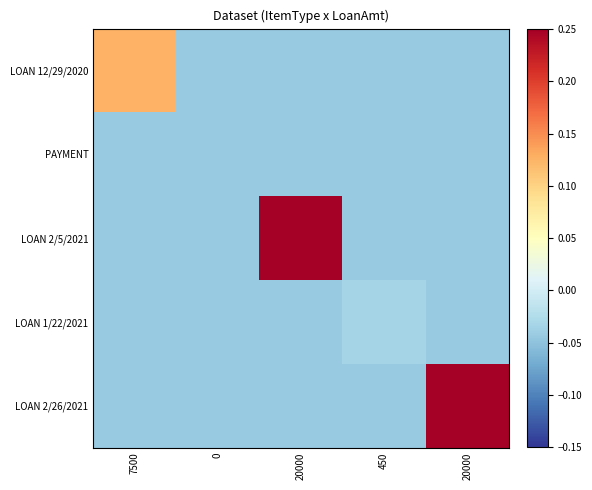

Reading left to right, what are all the values shown in this chart?

LOAN 12/29/2020: 7500=0.1	0=-0.0	20000=-0.0	450=-0.0	20000=-0.0
PAYMENT: 7500=-0.0	0=-0.0	20000=-0.0	450=-0.0	20000=-0.0
LOAN 2/5/2021: 7500=-0.0	0=-0.0	20000=0.2	450=-0.0	20000=-0.0
LOAN 1/22/2021: 7500=-0.0	0=-0.0	20000=-0.0	450=-0.0	20000=-0.0
LOAN 2/26/2021: 7500=-0.0	0=-0.0	20000=-0.0	450=-0.0	20000=0.2